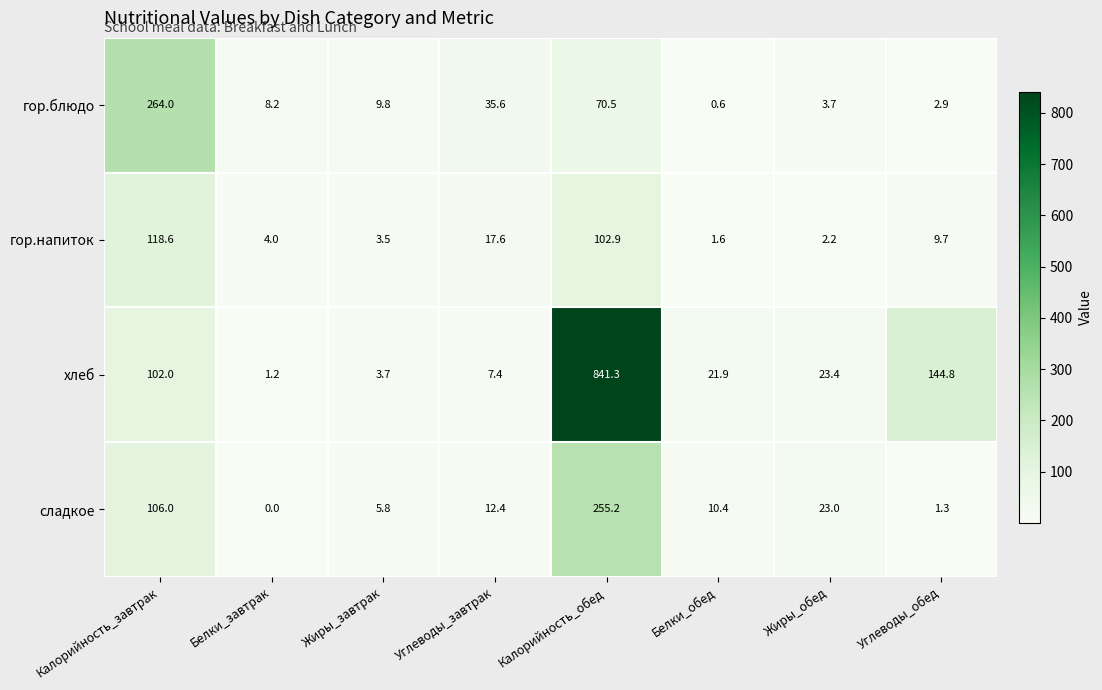

Where is сладкое nearest to the value 127?

Калорийность_завтрак